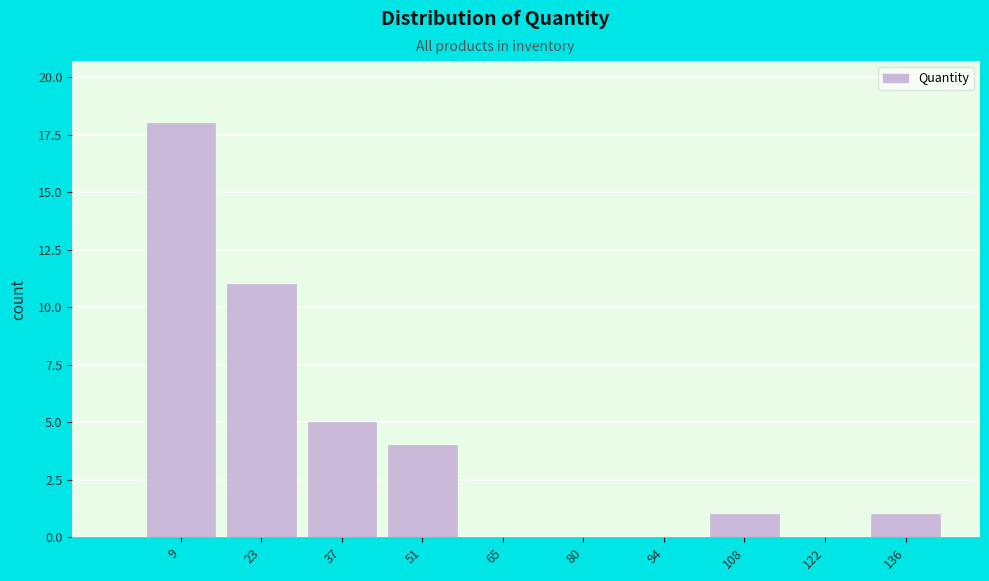

Reading right to left, transcribe all the data shown in this chart.

136=1	122=0	108=1	94=0	80=0	65=0	51=4	37=5	23=11	9=18